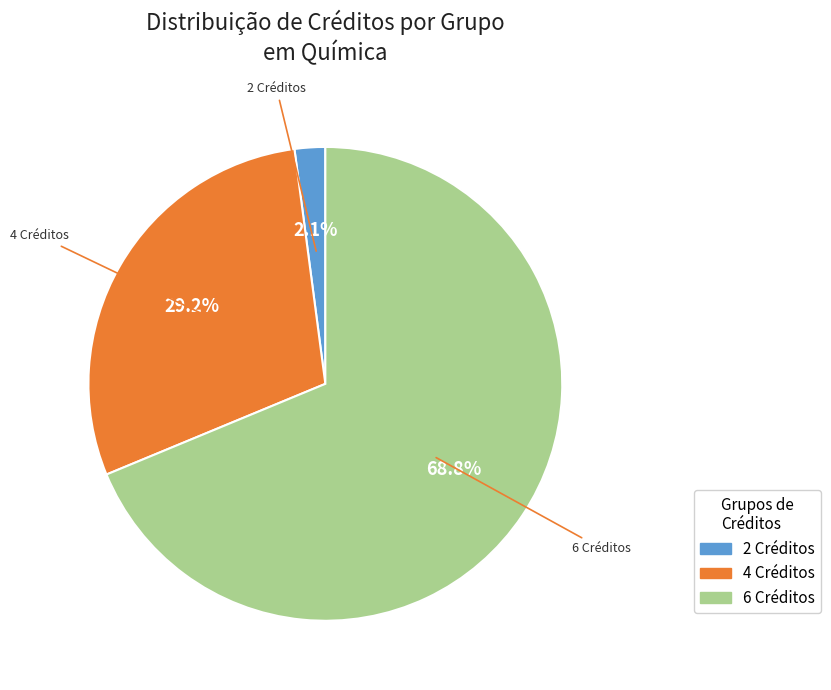

Does any single category account for the majority?

Yes